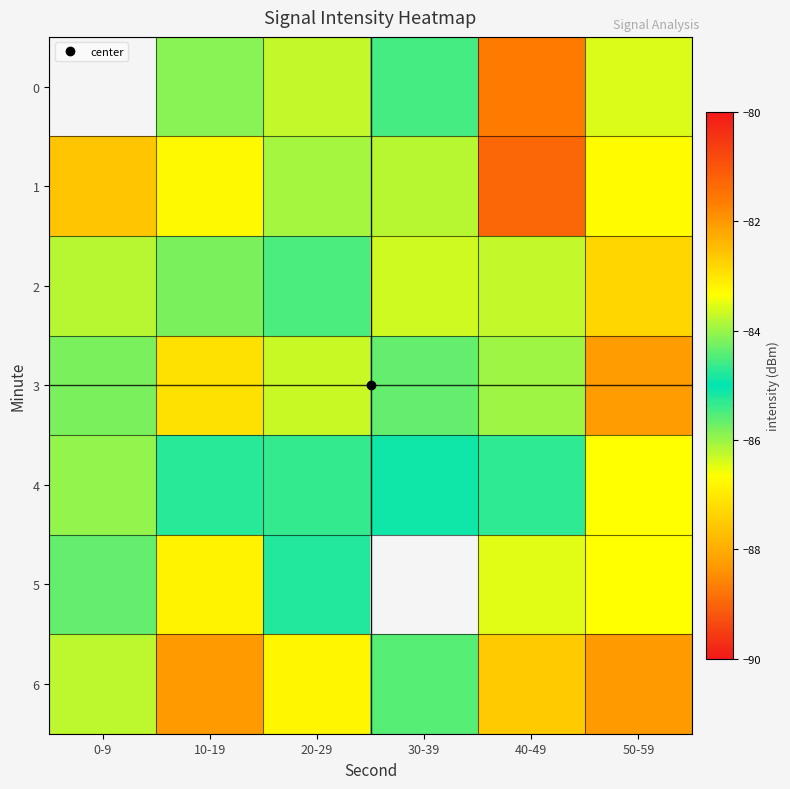

Which series has the largest range (max minus min)?

3